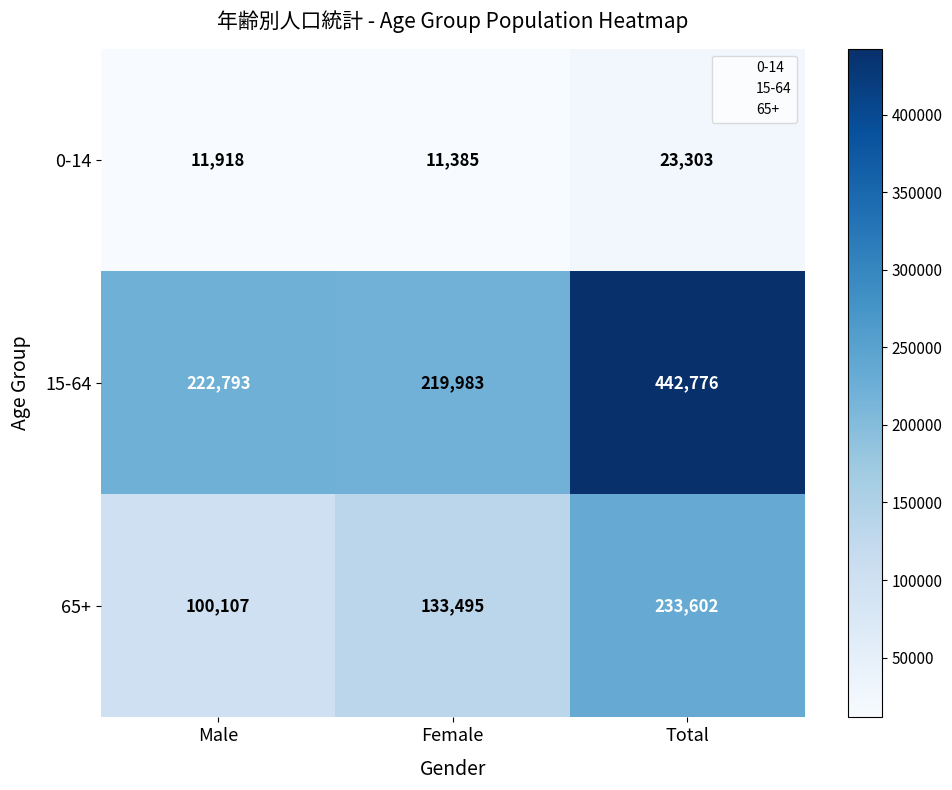

What is the total value across all series at Male?

334818